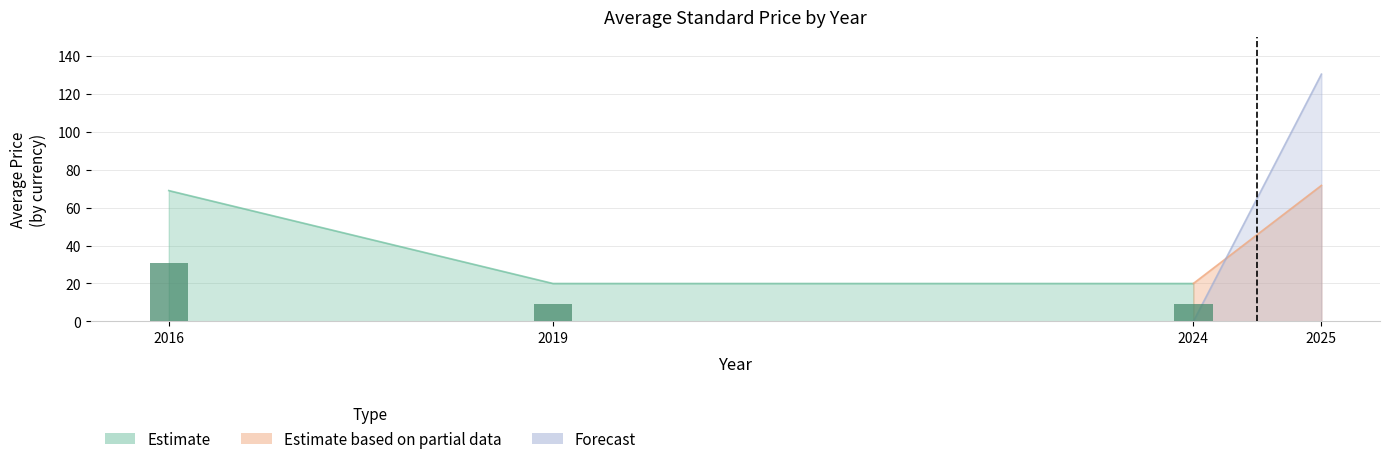

Read the Price (PRINT) value at 2025.

127.9